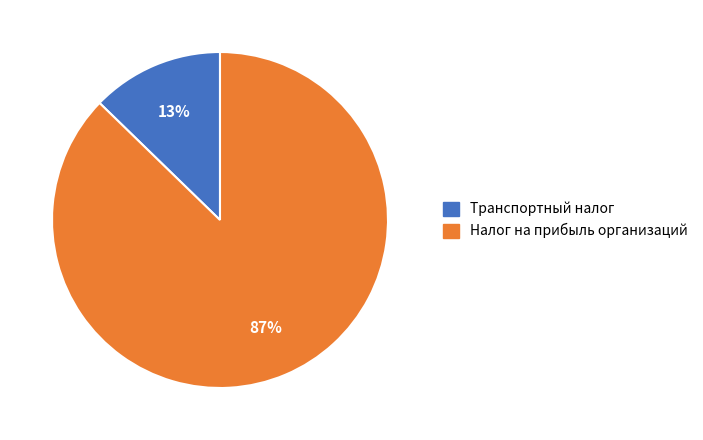

Is there any slice that represents more than half of the pie?

Yes